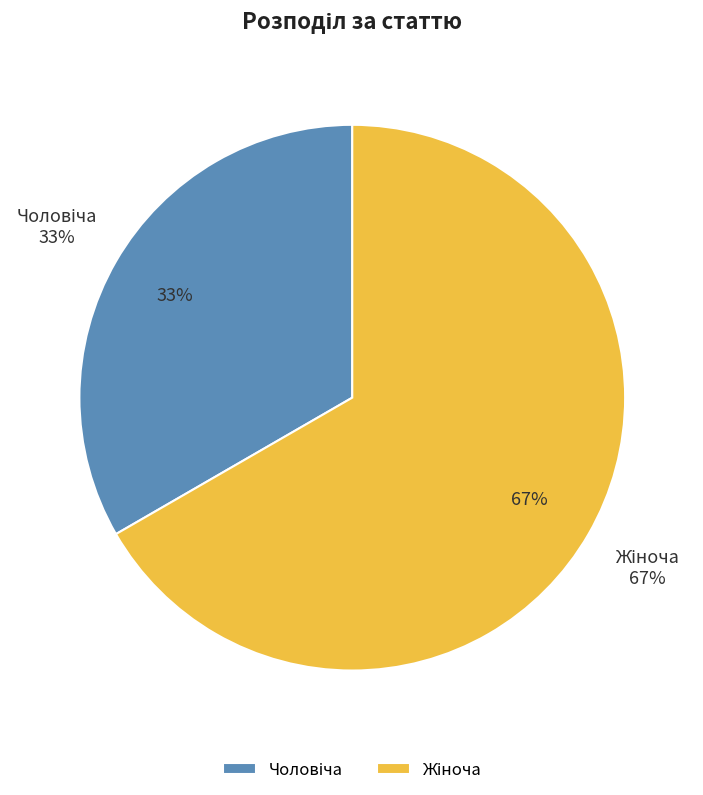

Is Жіноча the majority of the pie?

Yes